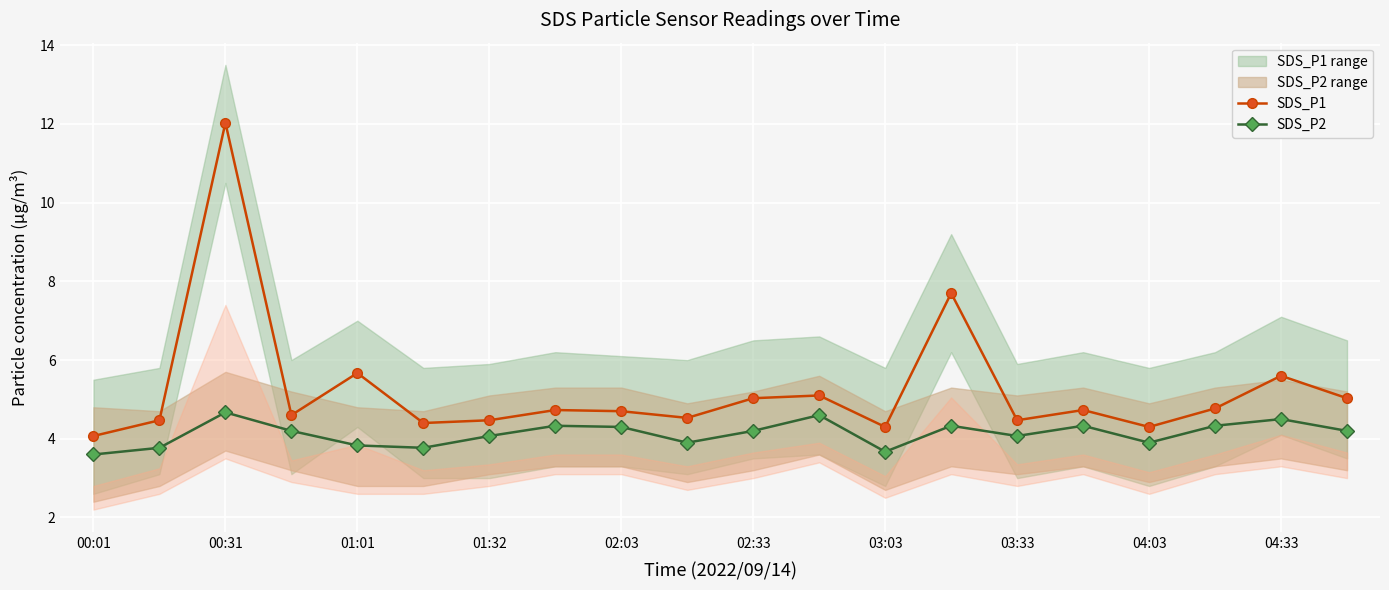

What is the greatest value displayed?

12.0